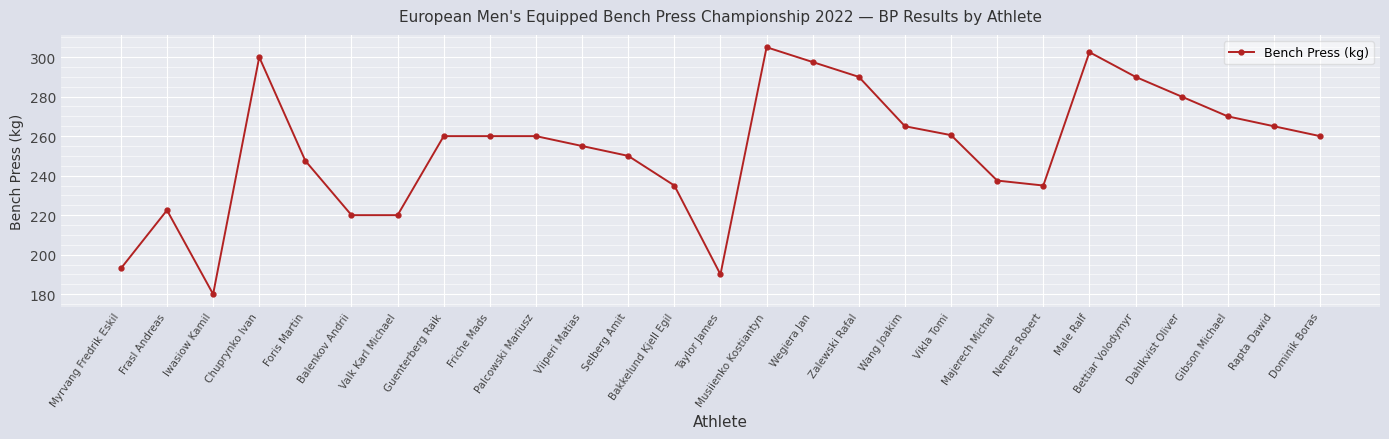

What is the approximate value at Bakkelund Kjell Egil?

235.0